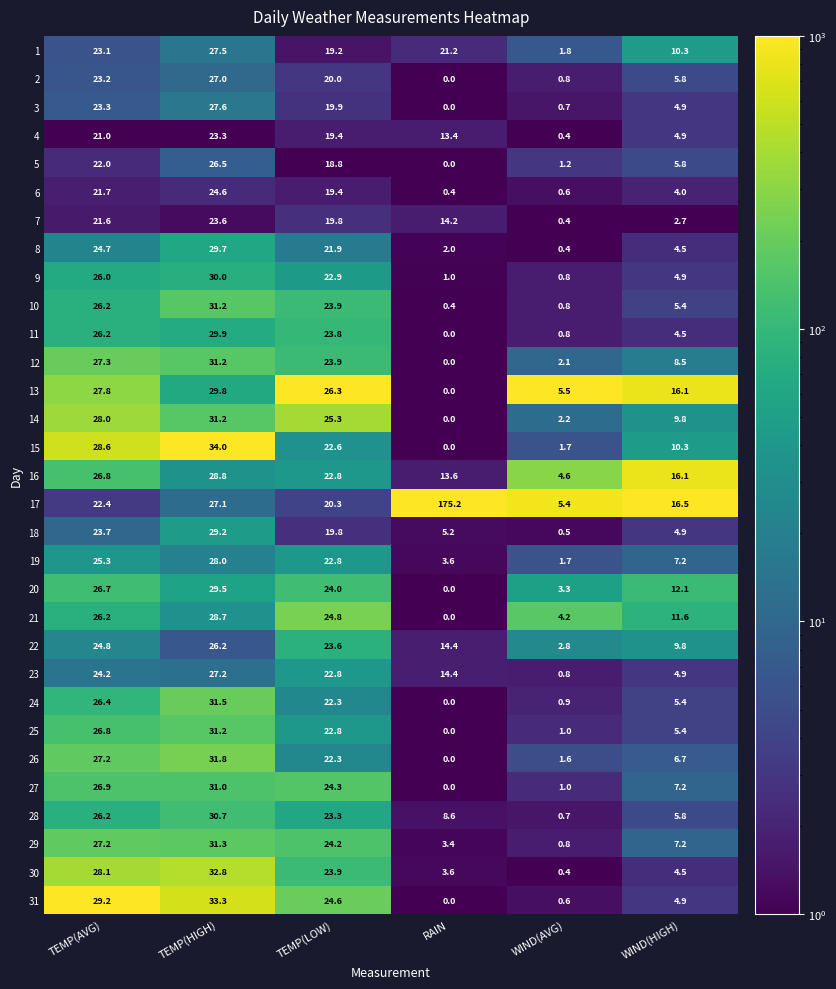

Is it true that 13 equals 10.7 at TEMP(HIGH)?

False